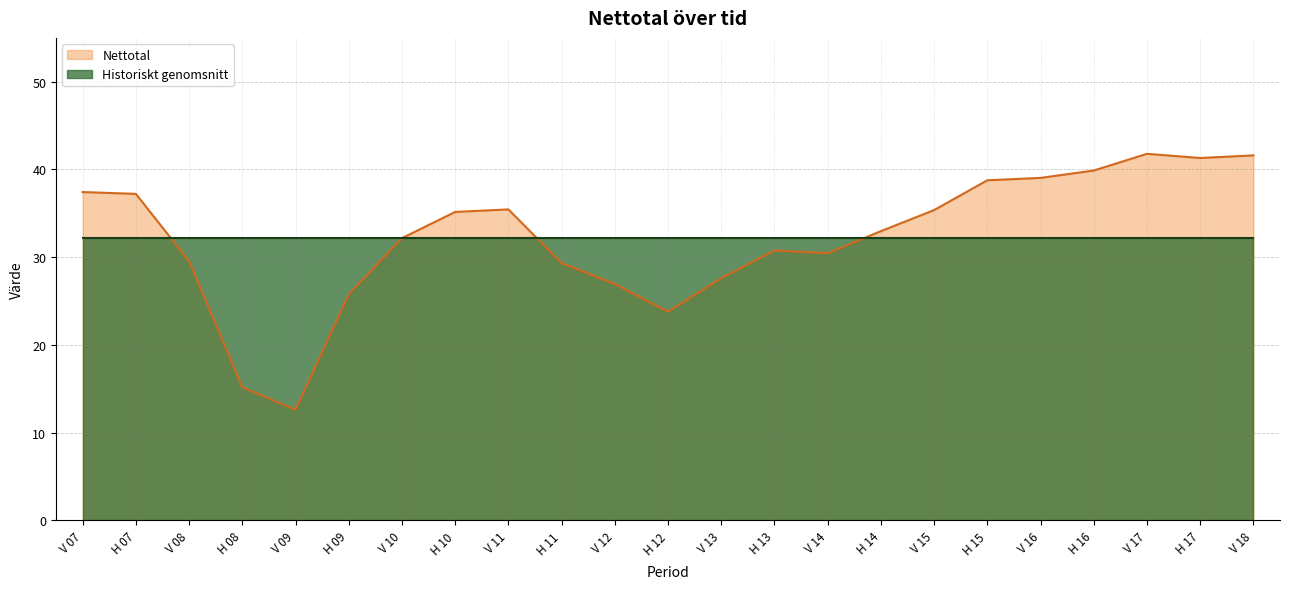

Where is the first local minimum?

V 09